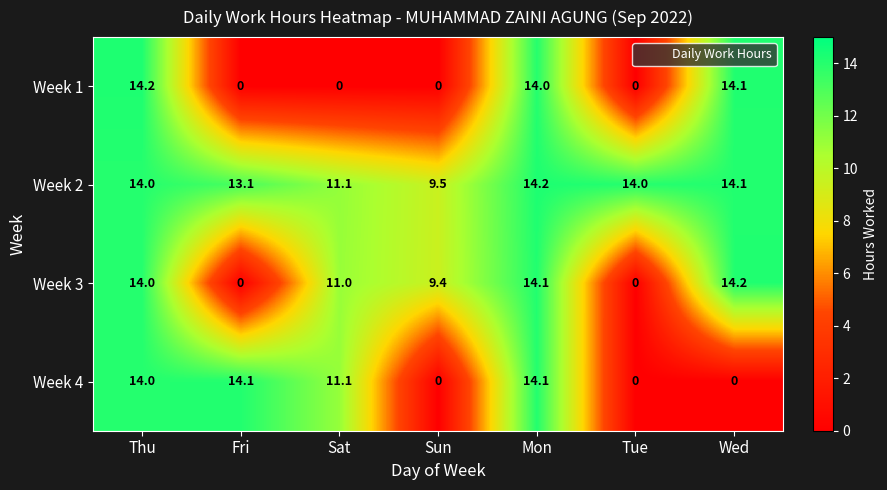

How many values in the Week 1 series exceed 0?

3